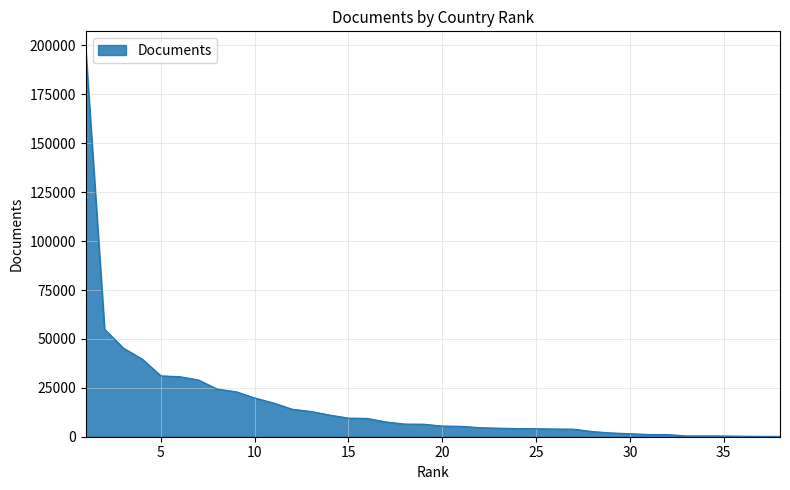

What is the ratio of the value at 12 to the value at 20?

2.6